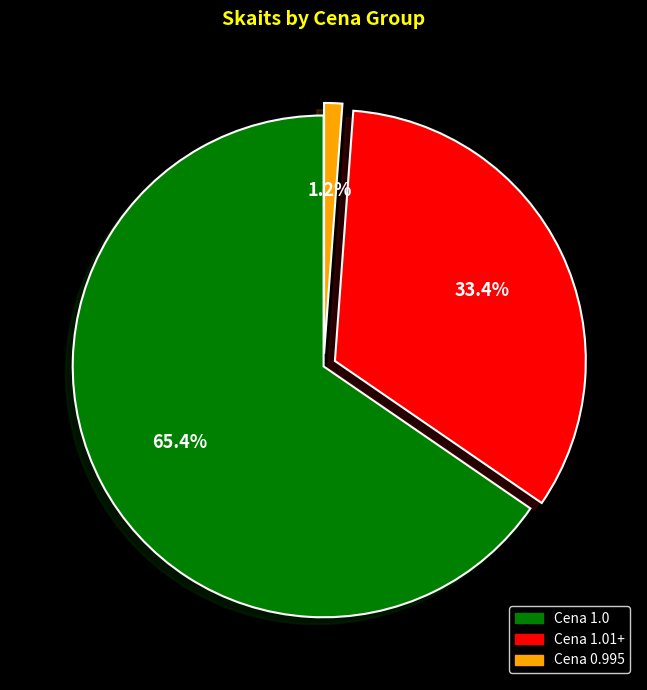

To the nearest percent, what is the average slice percentage?

33%